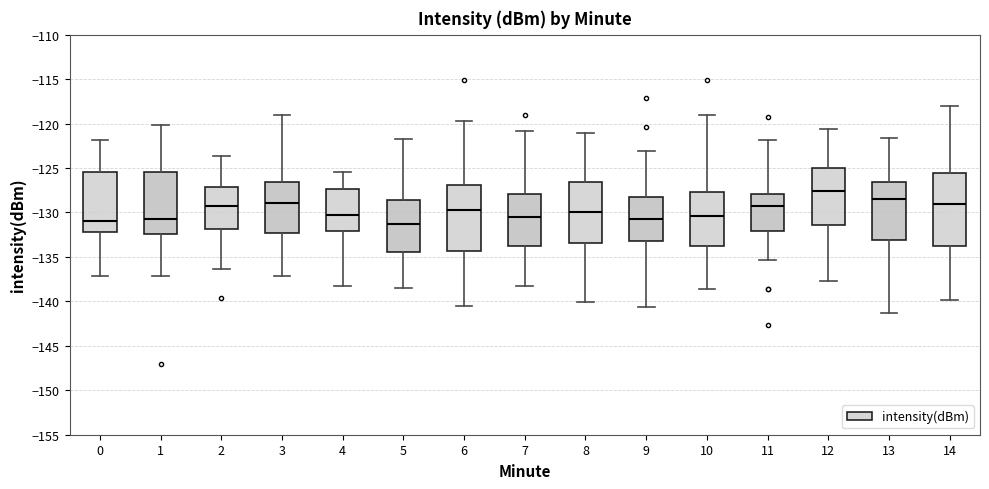

Reading left to right, transcribe this box plot: for each box, give where its median line is, the range the box spans, and where its two whiskers end, as read against the y-axis. The values are not printed on the chart, so give them approximately, as read against the axis.

0: median -131.0, box -132.0 to -125.5, whiskers -137.0 to -122.0
1: median -130.5, box -132.5 to -125.5, whiskers -137.0 to -120.0
2: median -129.5, box -132.0 to -127.0, whiskers -136.5 to -123.5
3: median -129.0, box -132.5 to -126.5, whiskers -137.0 to -119.0
4: median -130.0, box -132.0 to -127.5, whiskers -138.5 to -125.5
5: median -131.0, box -134.5 to -128.5, whiskers -138.5 to -121.5
6: median -129.5, box -134.5 to -127.0, whiskers -140.5 to -119.5
7: median -130.5, box -134.0 to -128.0, whiskers -138.0 to -121.0
8: median -130.0, box -133.5 to -126.5, whiskers -140.0 to -121.0
9: median -131.0, box -133.0 to -128.5, whiskers -140.5 to -123.0
10: median -130.5, box -134.0 to -127.5, whiskers -138.5 to -119.0
11: median -129.5, box -132.0 to -128.0, whiskers -135.5 to -122.0
12: median -127.5, box -131.5 to -125.0, whiskers -137.5 to -120.5
13: median -128.5, box -133.0 to -126.5, whiskers -141.5 to -121.5
14: median -129.0, box -133.5 to -125.5, whiskers -140.0 to -118.0